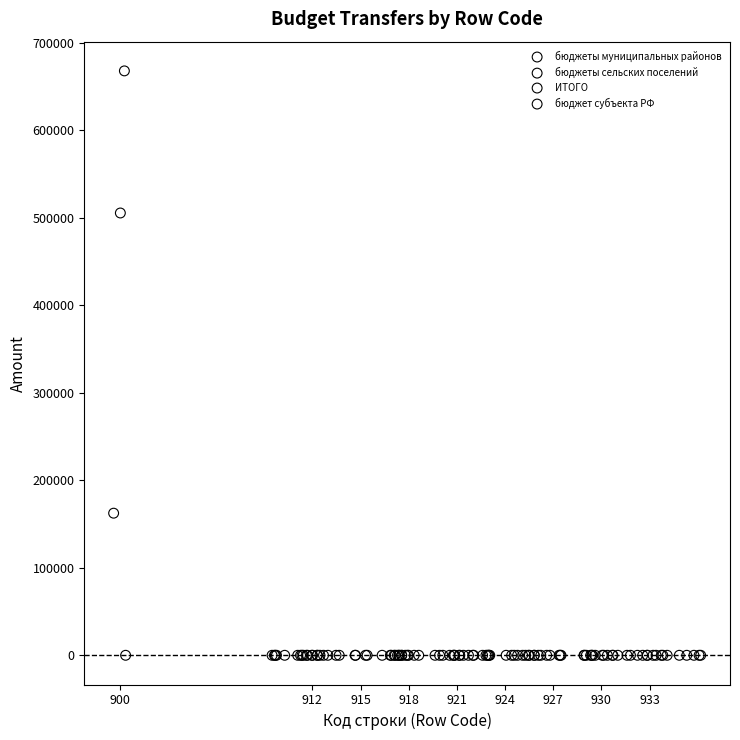

Which series reaches the maximum Y coordinate?

ИТОГО